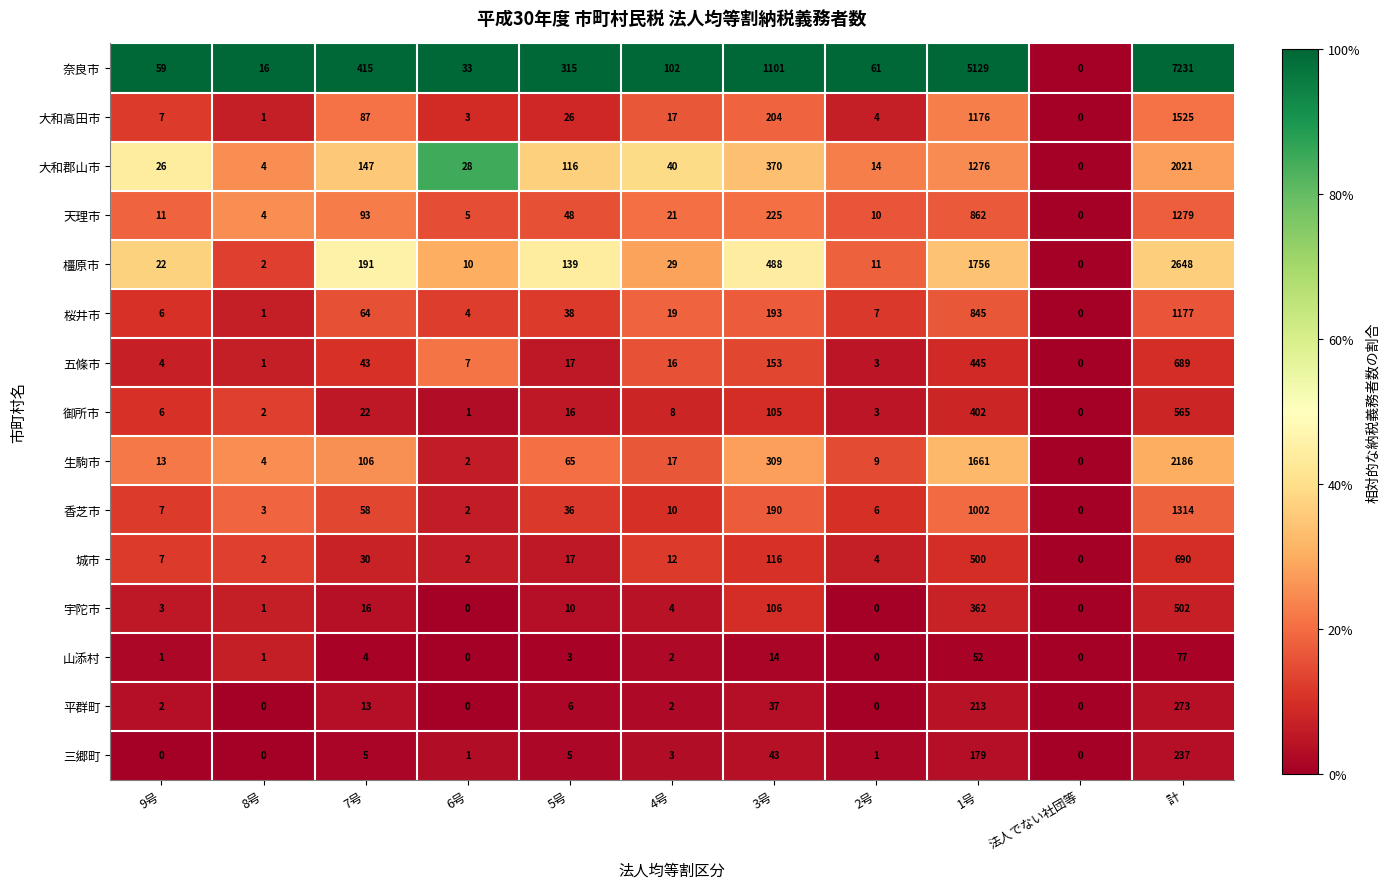

True or false: 奈良市 has a value of 7231 at 計.

True